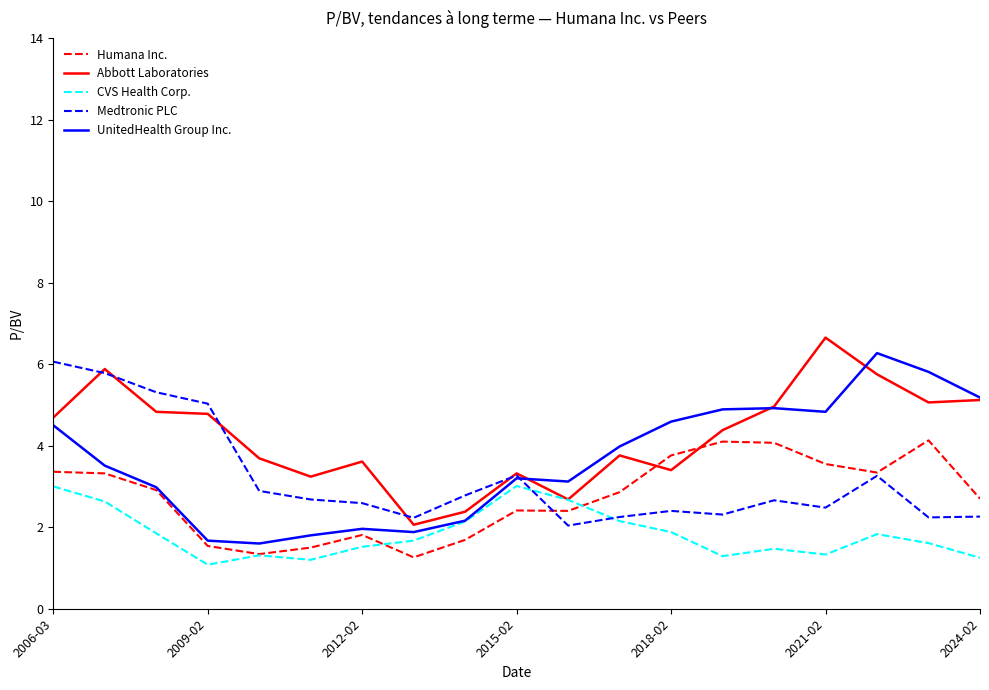

What is the average value of the UnitedHealth Group Inc. series?

3.6